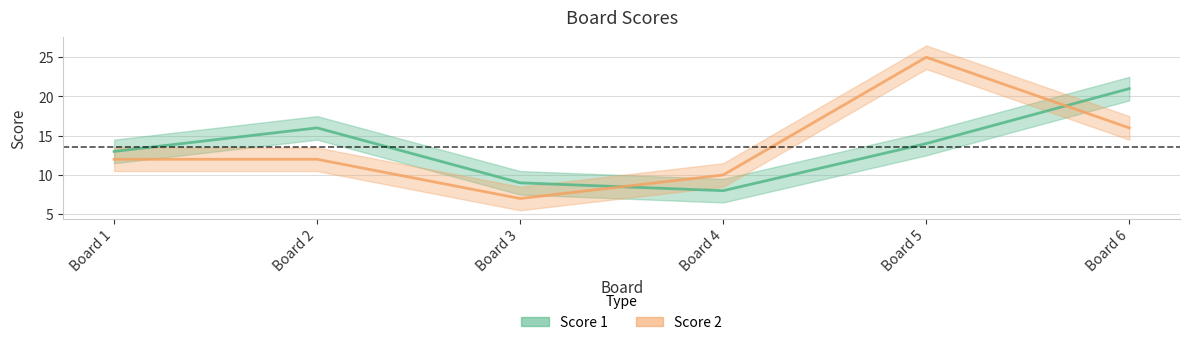

What is the average value of the Score 1 series?

14